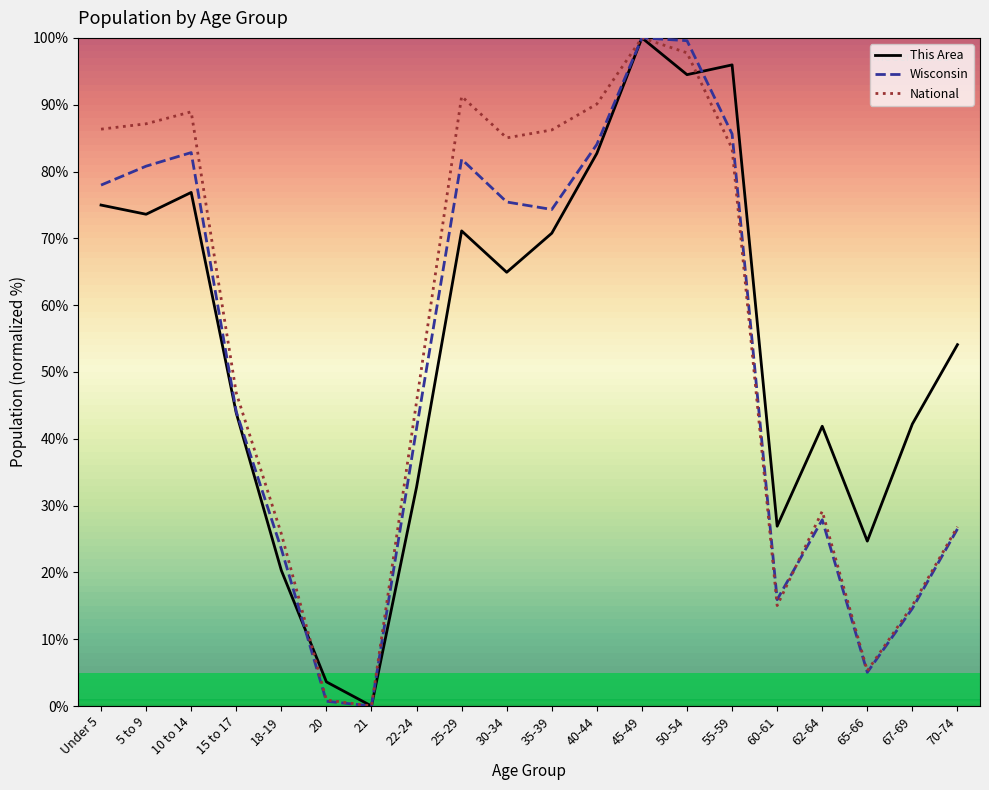

Which series changed the most between 15 to 17 and 21?

National